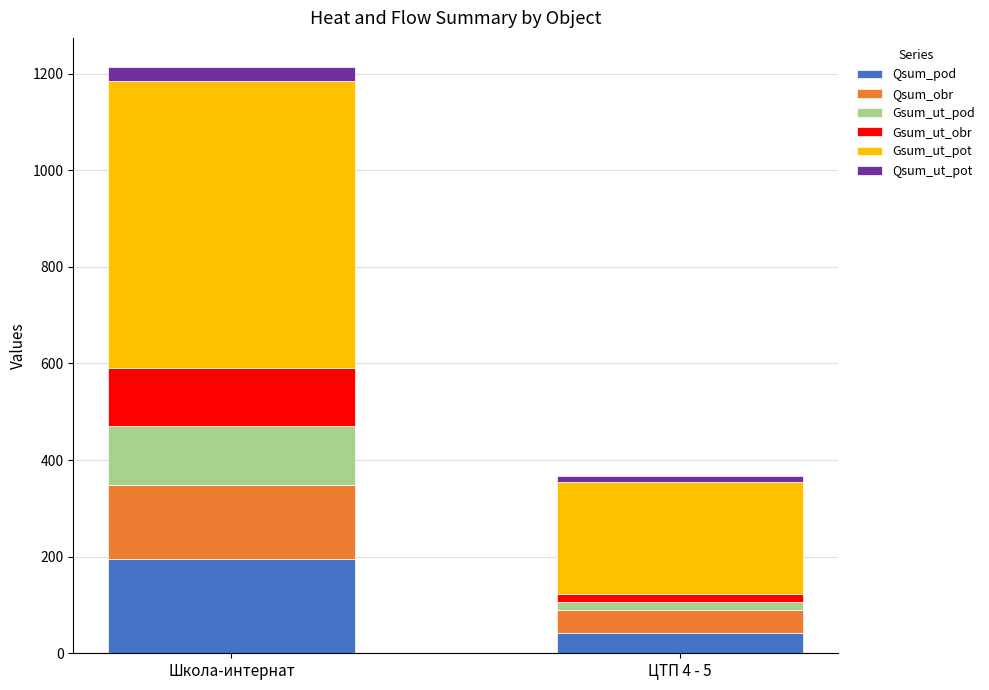

Reading left to right, what are the values for Qsum_pod?

Школа-интернат=195.8	ЦТП 4 - 5=41.7